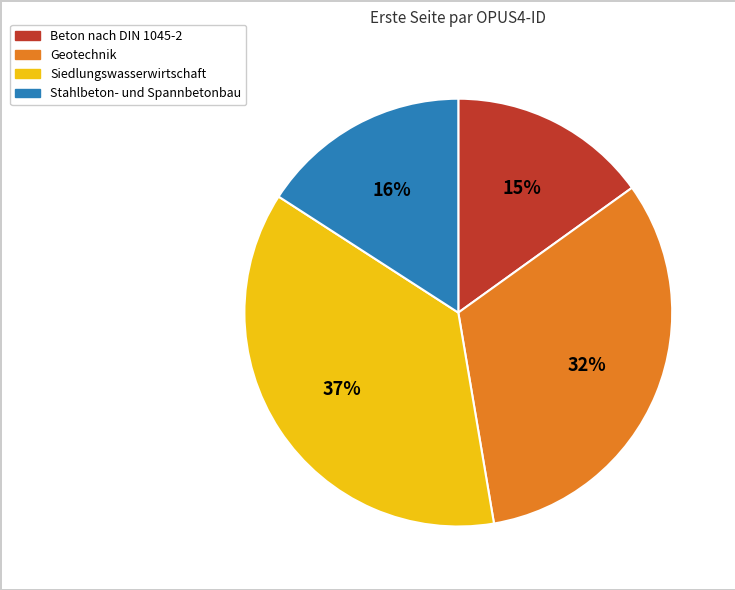

To the nearest percent, what is the difference between the largest and smallest slice percentages?

22%